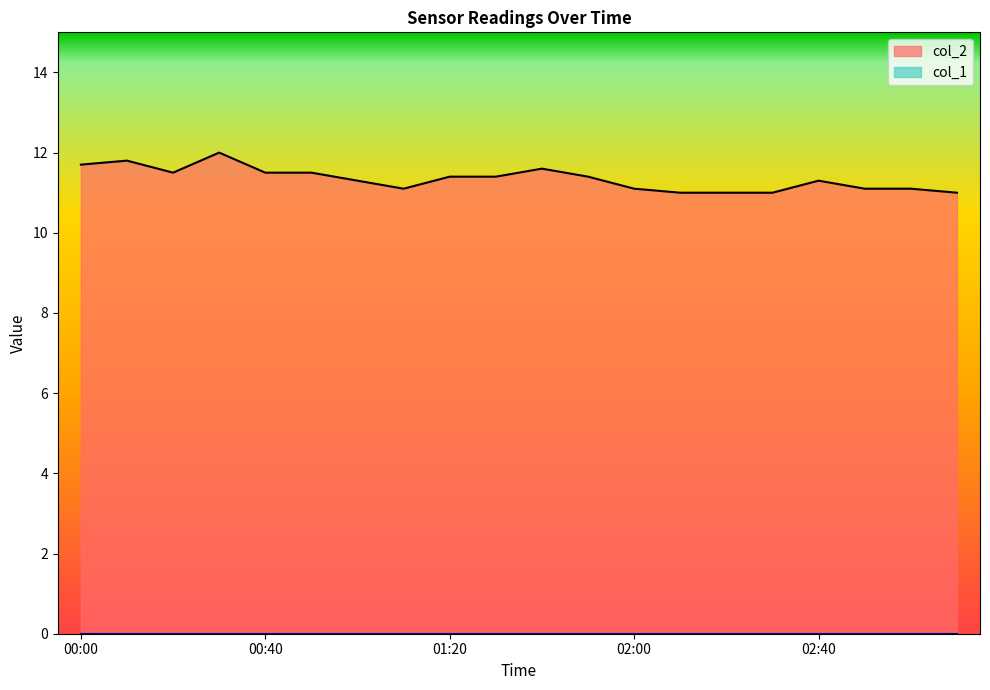

What is the approximate value at 2022/11/24 01:10?

11.1